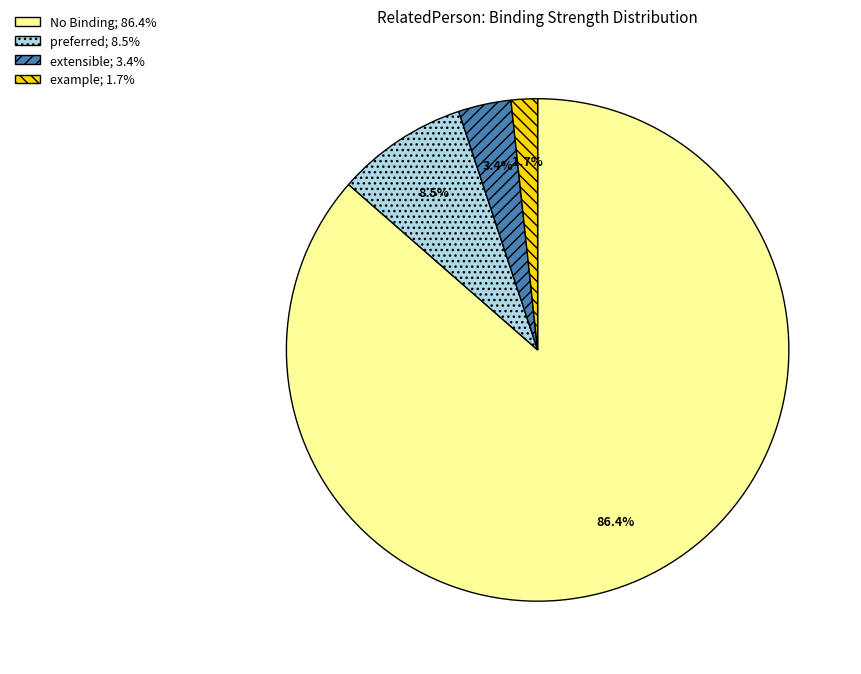

Is there any slice that represents more than half of the pie?

Yes